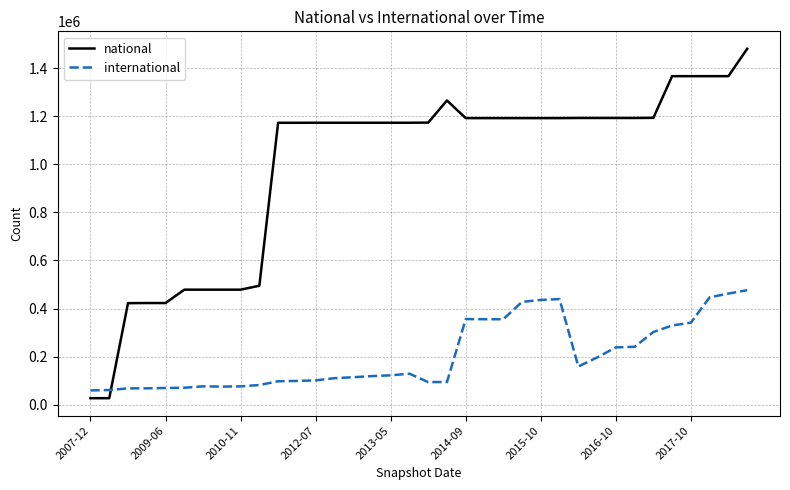

True or false: national and international cross at least once.

True